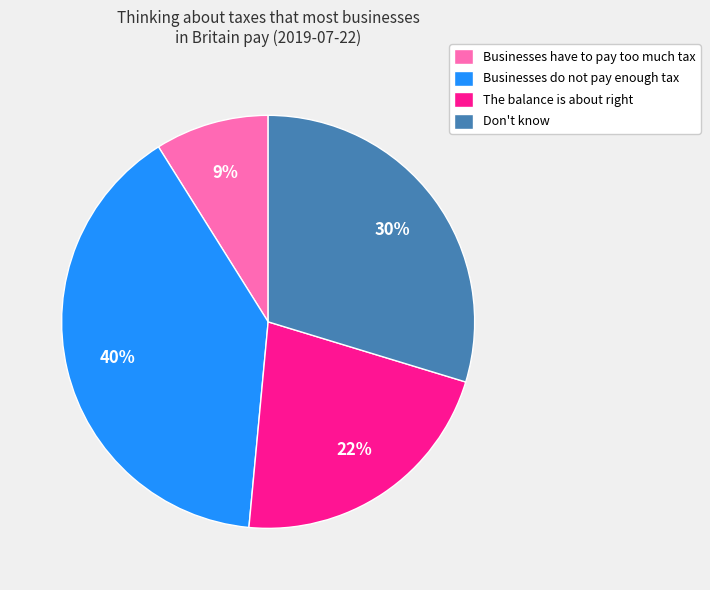

To the nearest percent, what percentage of the pie is Businesses do not pay enough tax?

40%